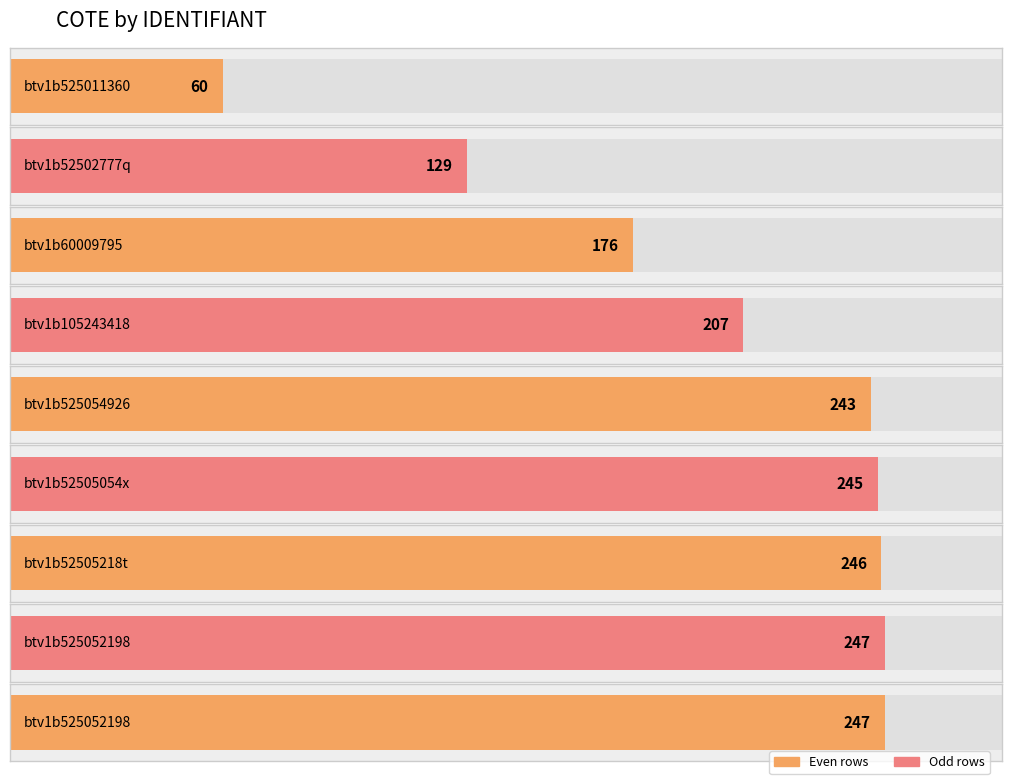

Which label corresponds to the smallest value in the chart?

btv1b525011360